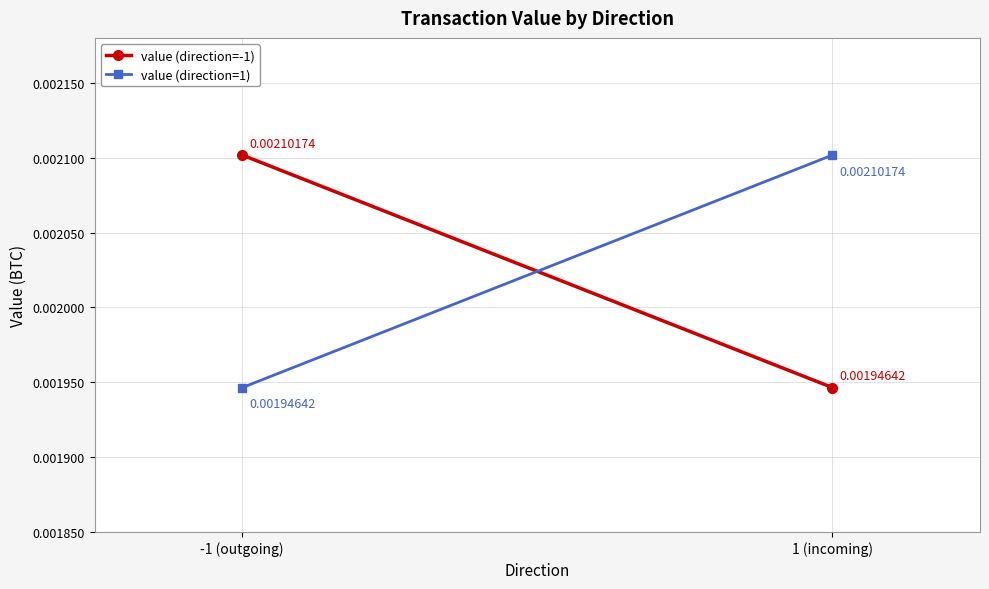

At 1 (incoming), list the series in order from smallest to largest.

value (direction=-1), value (direction=1)